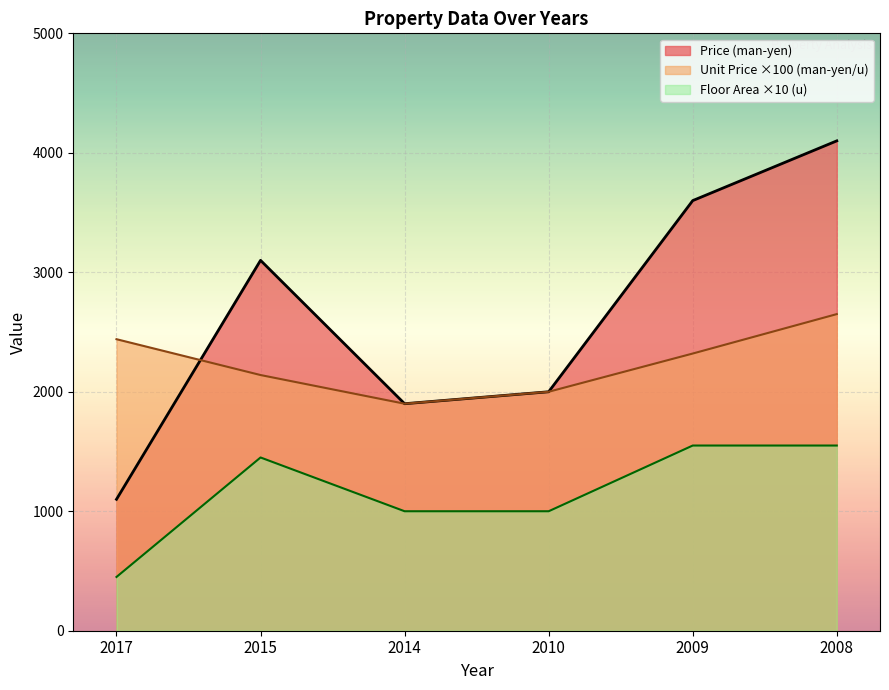

Reading left to right, extract all data points from this chart.

Price (man-yen): 1100	3100	1900	2000	3600	4100
Unit Price (man-yen/u): 2440	2140	1900	2000	2320	2650
Floor Area (u): 450	1450	1000	1000	1550	1550